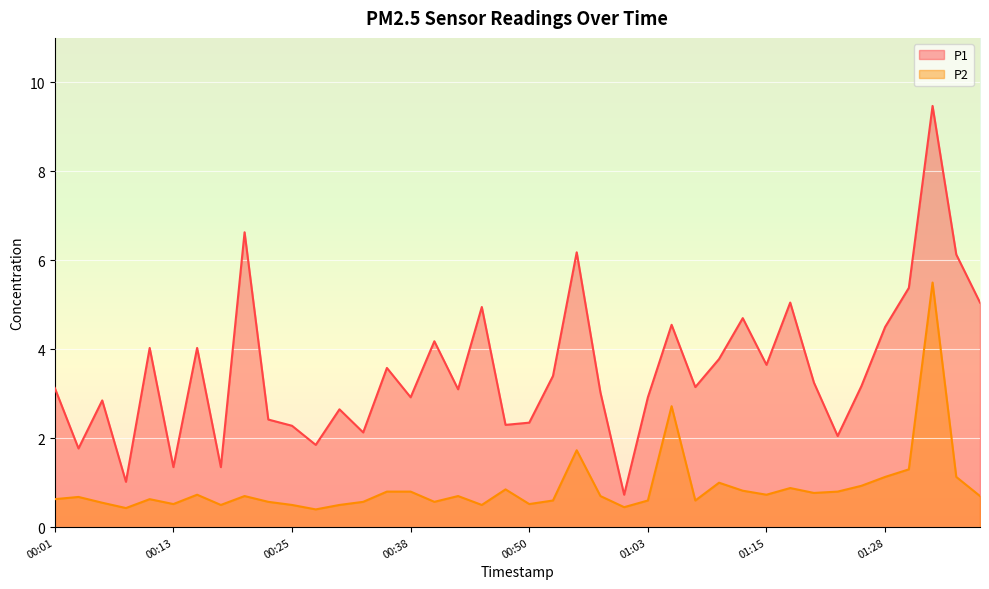

Which series has the widest spread of values?

P1